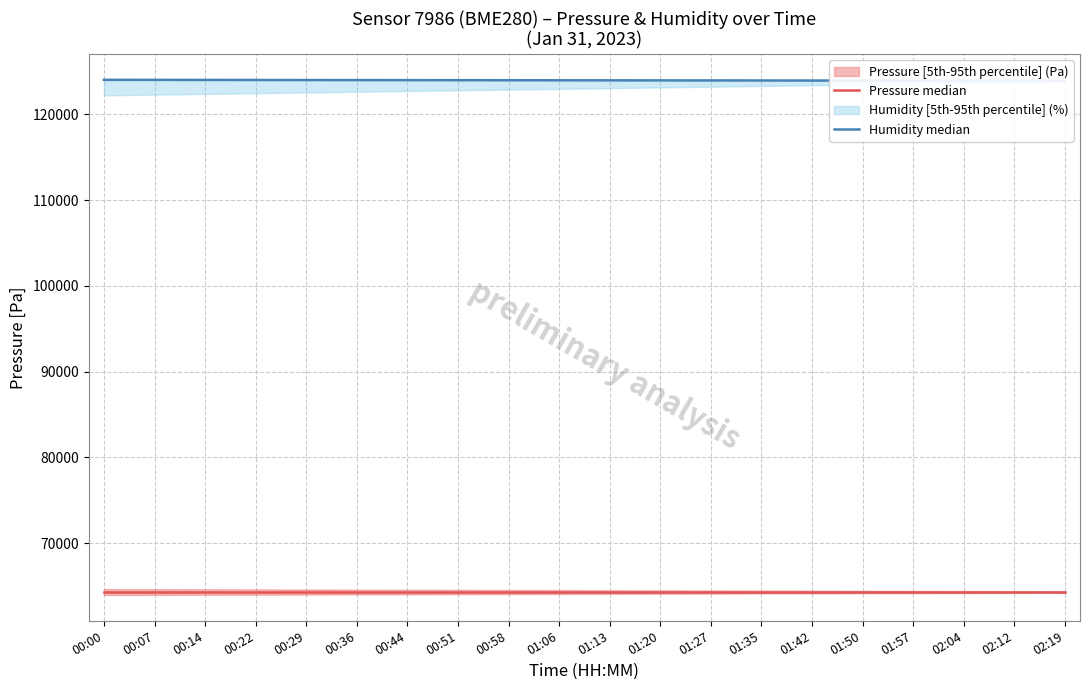

At which label does Pressure median reach its minimum?

00:00